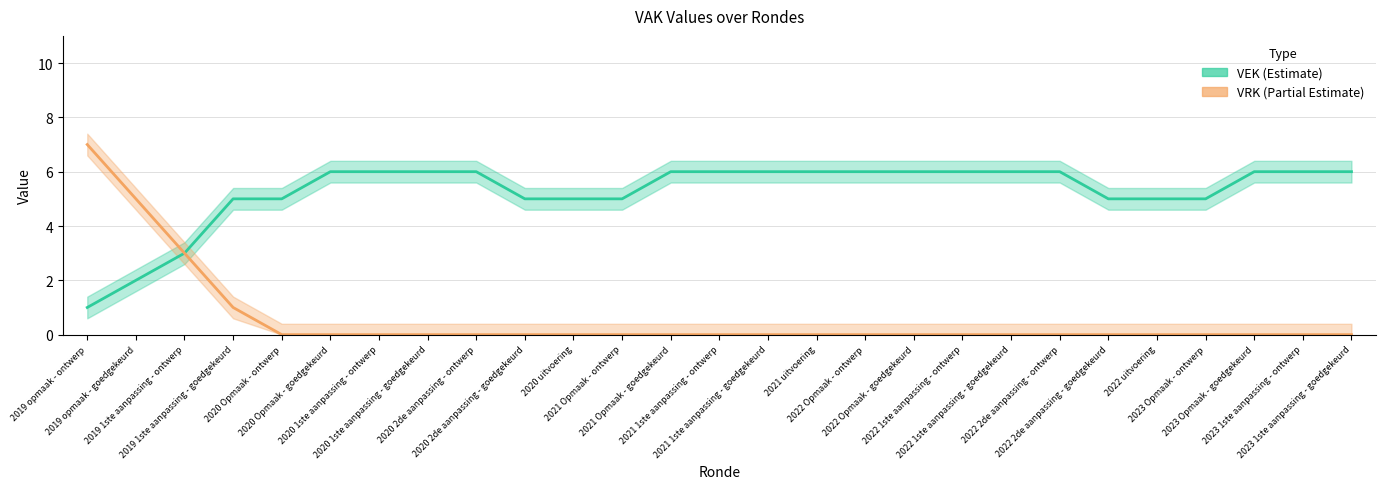

What are all the series names shown in the legend?

VEK, VRK